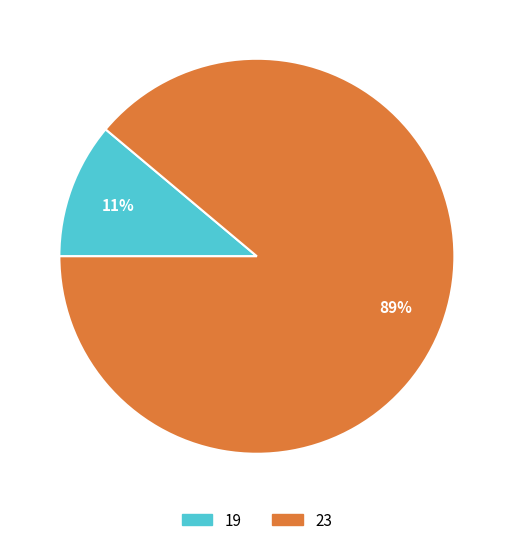

Which category accounts for the majority?

23